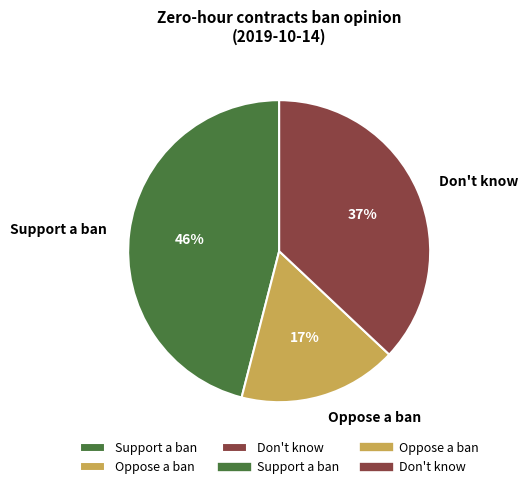

Is it true that Oppose a ban is 23% of the pie?

False